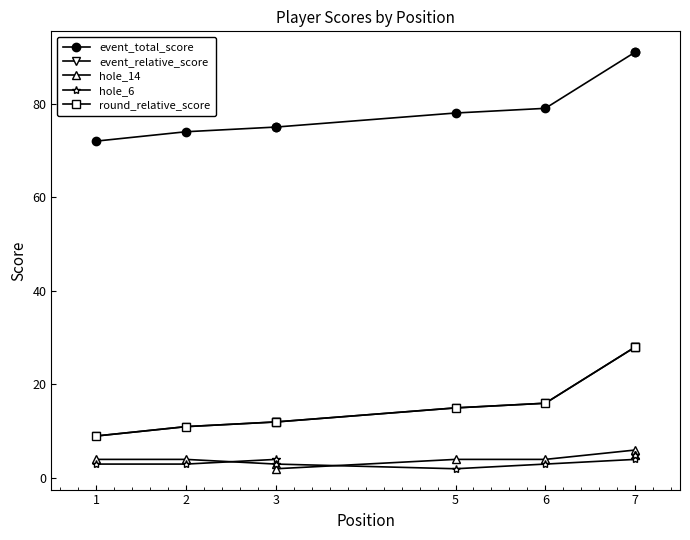

At 2, list the series in order from largest to smallest.

event_total_score, event_relative_score, round_relative_score, hole_14, hole_6